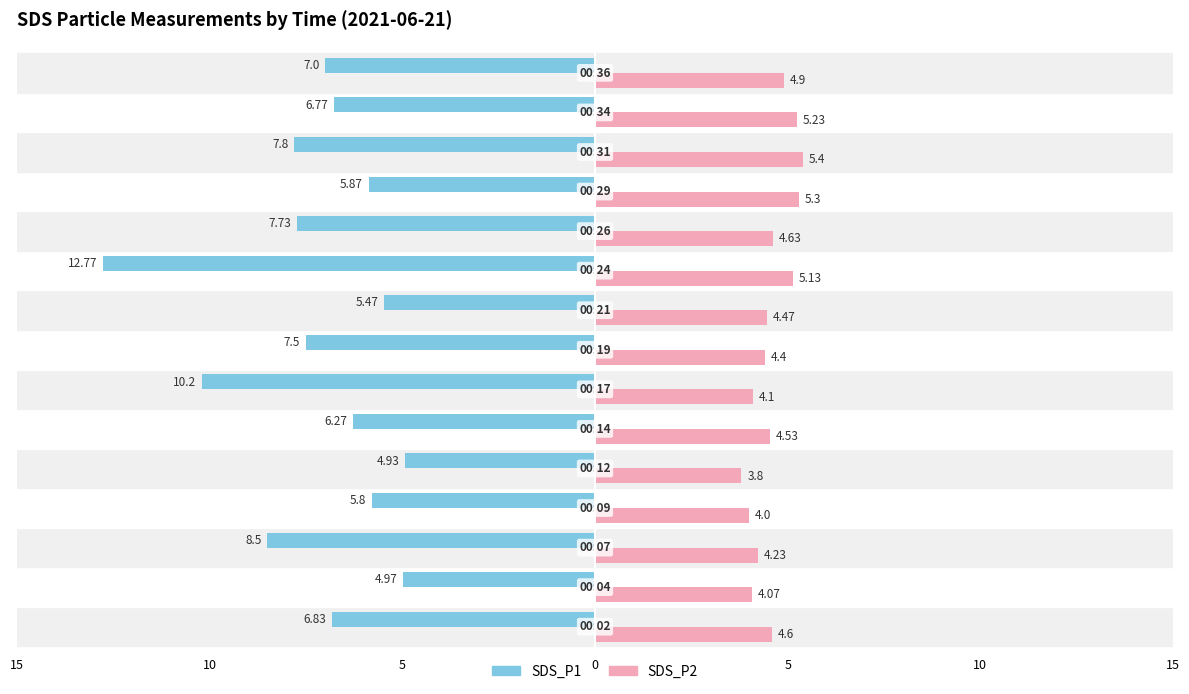

What are all the series names shown in the legend?

SDS_P1, SDS_P2